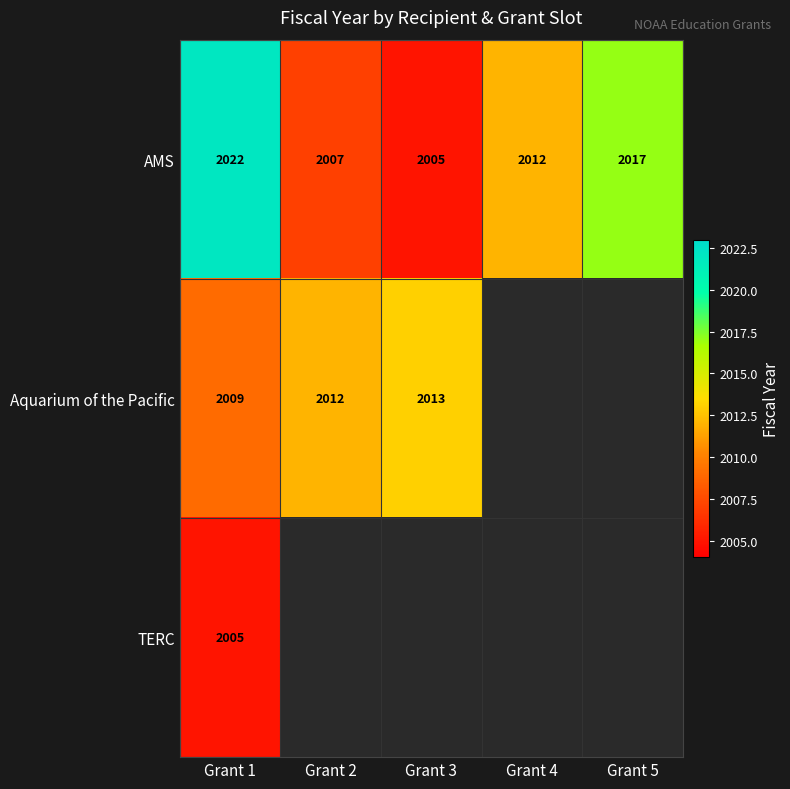

The value of Aquarium of the Pacific at Grant 3 is 2013. True or false?

True